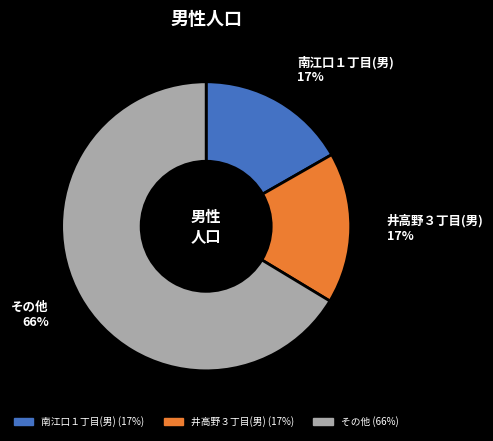

Is there a majority slice in this chart?

Yes